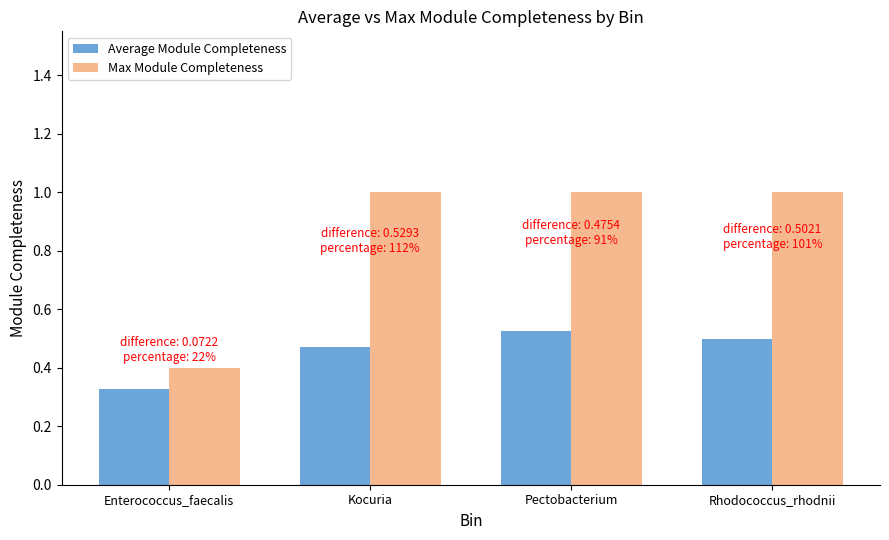

How many groups of bars are there?

4